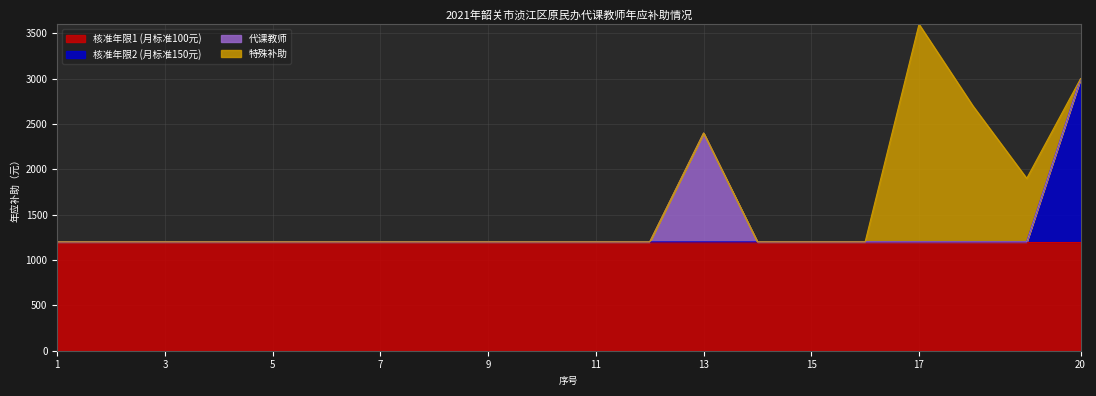

What is the average value of the 特殊补助 series?

230